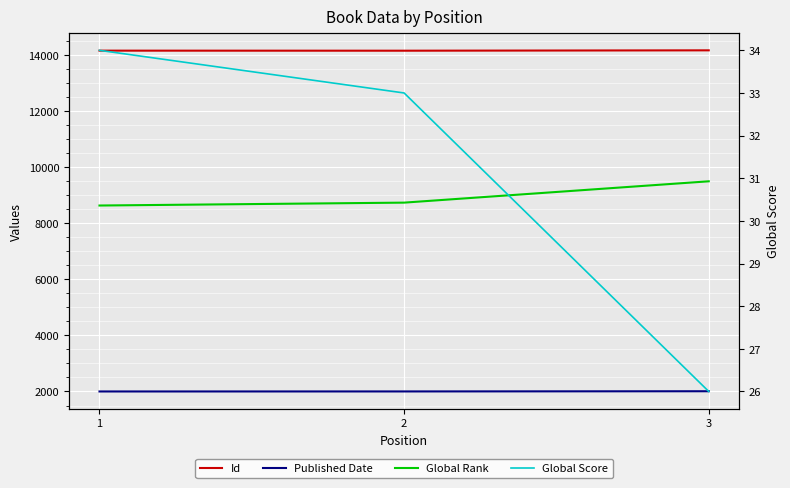

Which series has the largest range (max minus min)?

Global Rank